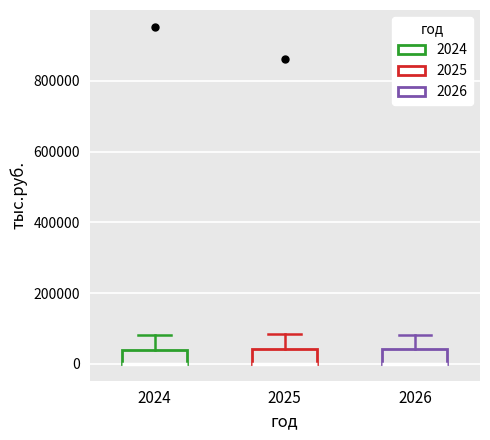

Reading left to right, transcribe this box plot: for each box, give where its median line is, the range the box spans, and where its two whiskers end, as read against the y-axis. The values are not printed on the chart, so give them approximately, as read against the axis.

2024: median 0 (drawn on the box's lower edge), box 0 to 40000, whiskers 0 to 80000
2025: median 0 (drawn on the box's lower edge), box 0 to 40000, whiskers 0 to 80000
2026: median 0 (drawn on the box's lower edge), box 0 to 40000, whiskers 0 to 80000